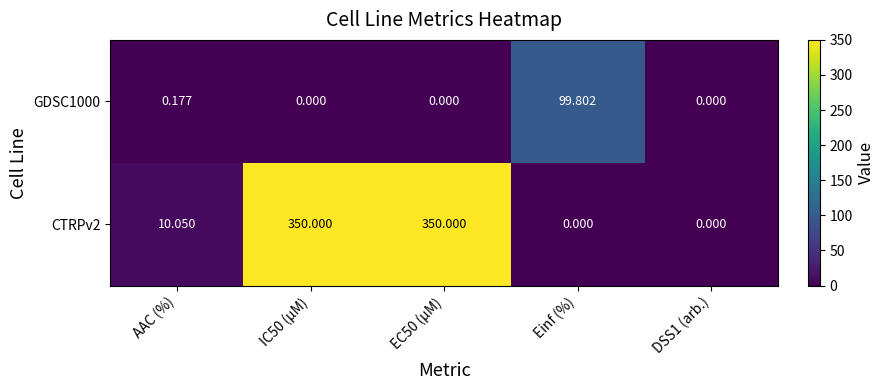

Which series has the largest range (max minus min)?

CTRPv2